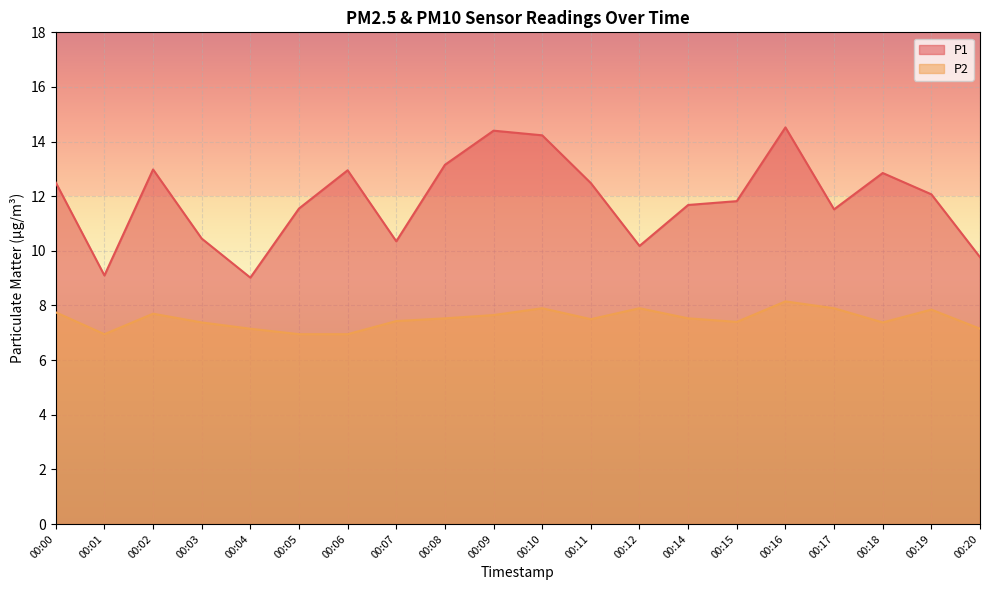

How many values in the P2 series are below 7?

3